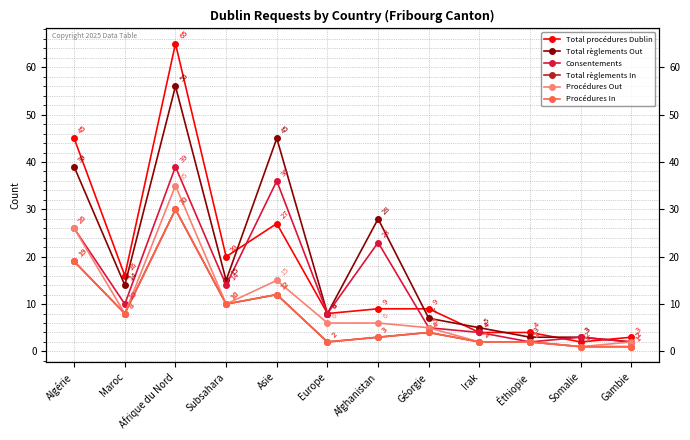

Which series has the widest spread of values?

Total procédures Dublin